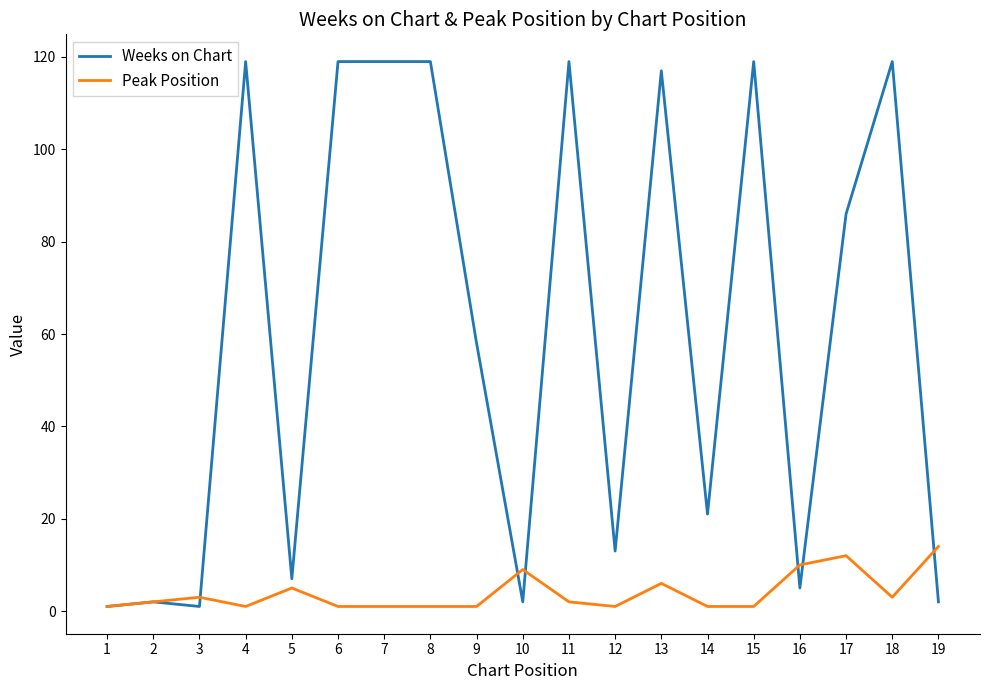

True or false: Weeks on Chart and Peak Position cross at least once.

True